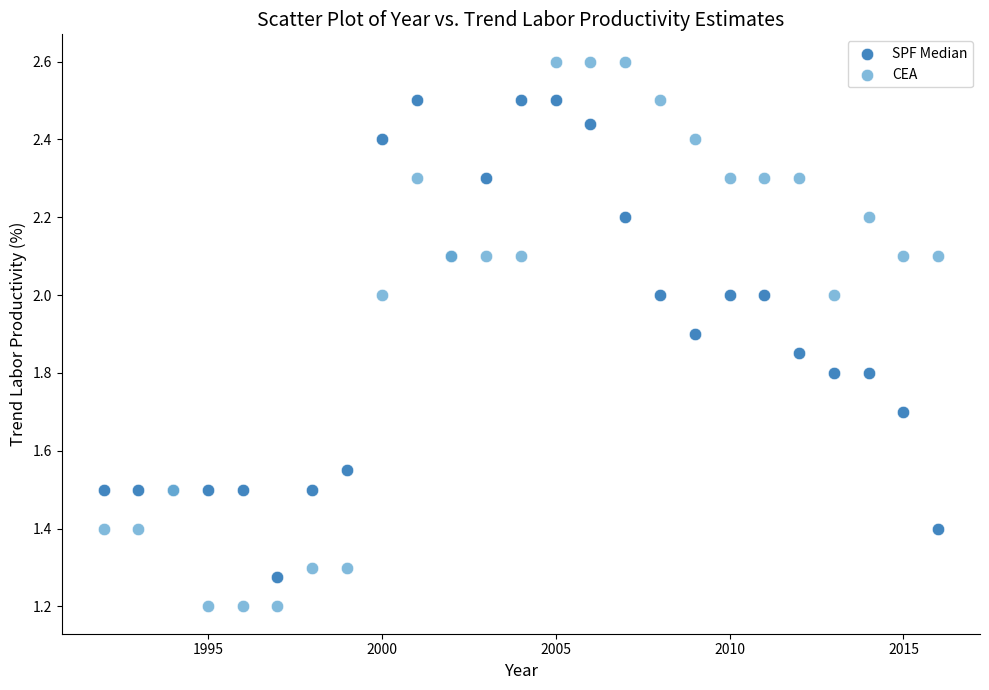

What is the X range (max minus min) for the scatter plot?

24.0